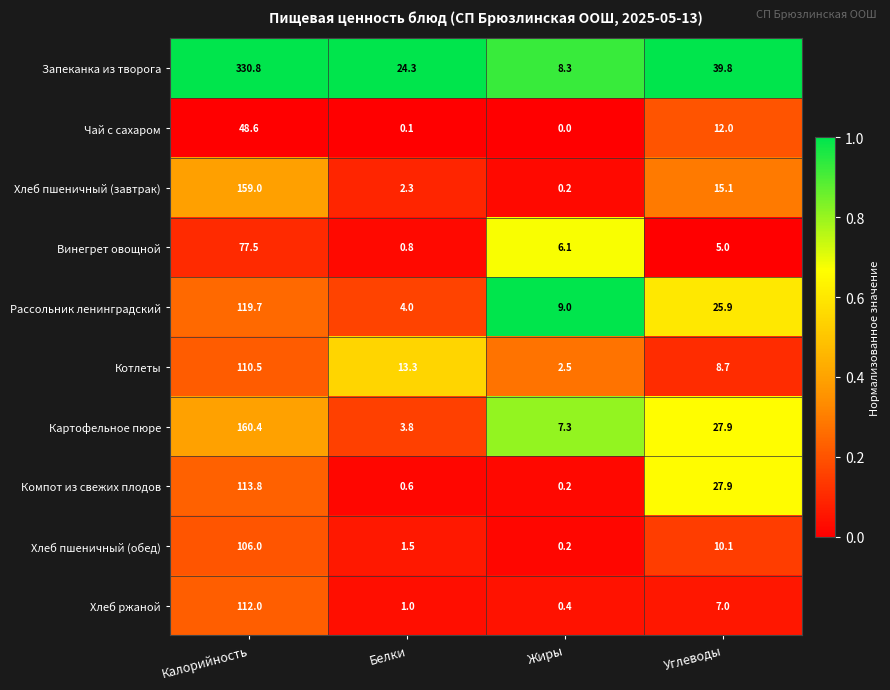

True or false: Чай с сахаром has a value of 19.7 at Калорийность.

False